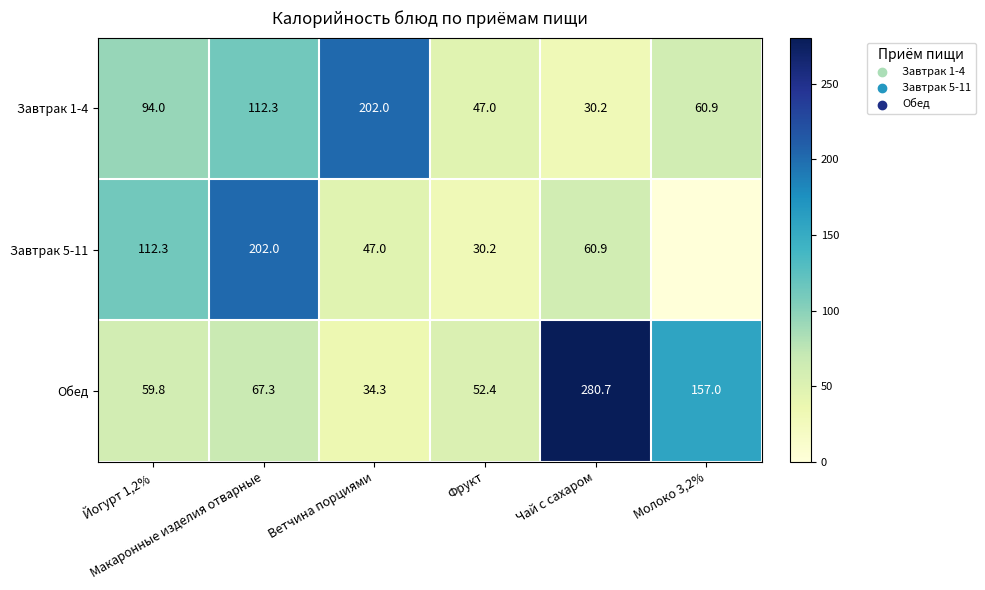

Which series changed the most between Ветчина порциями and Фрукт?

Завтрак 1-4